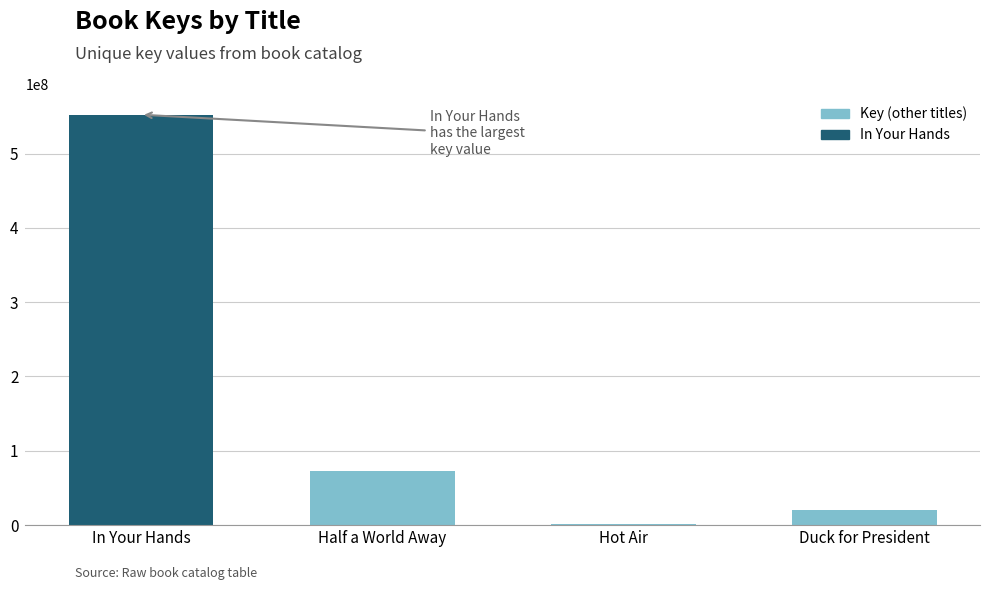

Reading left to right, extract all data points from this chart.

552226662	73357547	1440818	20401883